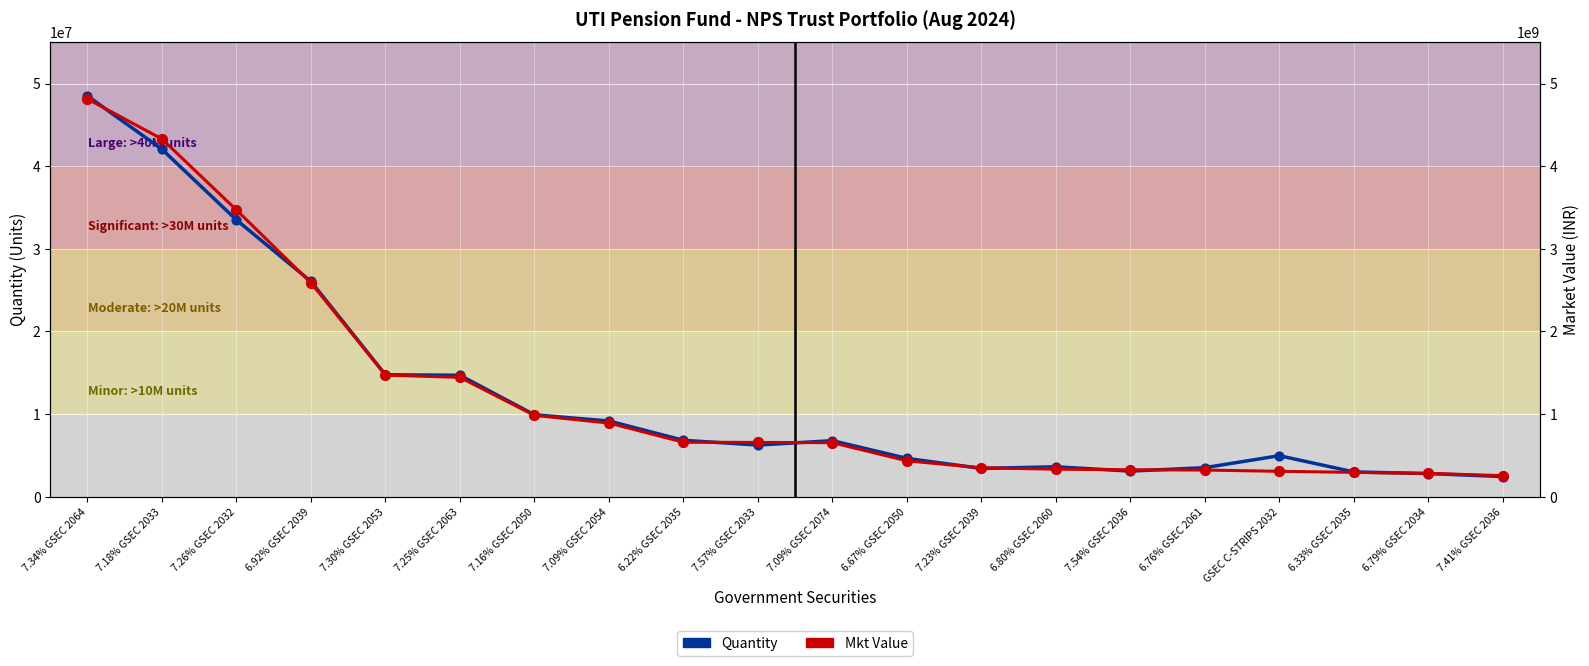

Is the value of Mkt Value at 6.76% GSEC 2061 greater than the value of Quantity at 6.79% GSEC 2034?

Yes